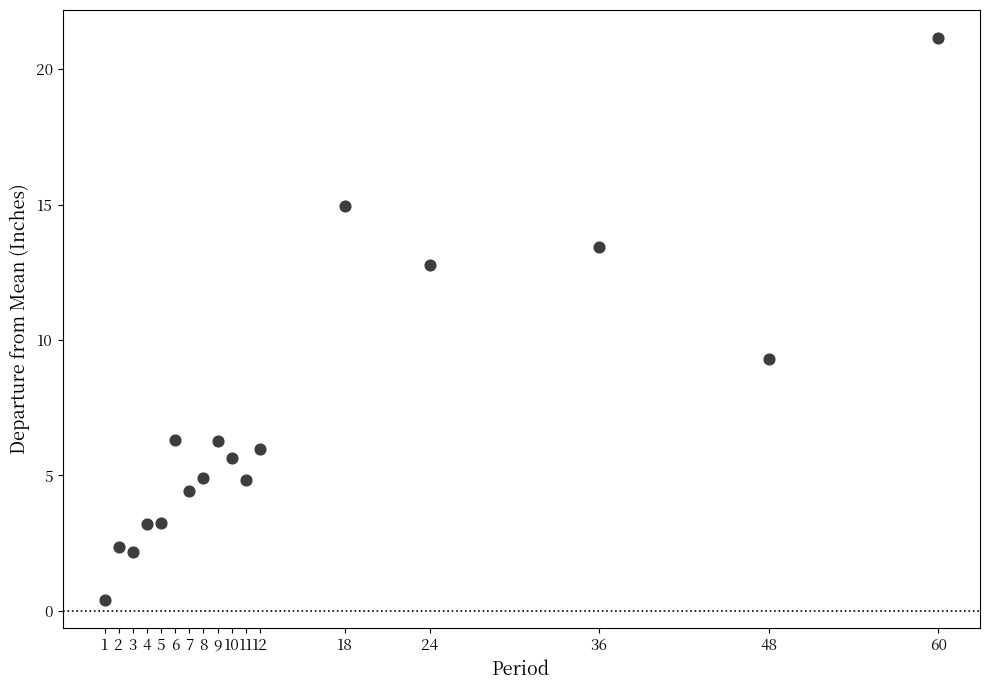

What Y value in the scatter plot is closest to 10?

9.3